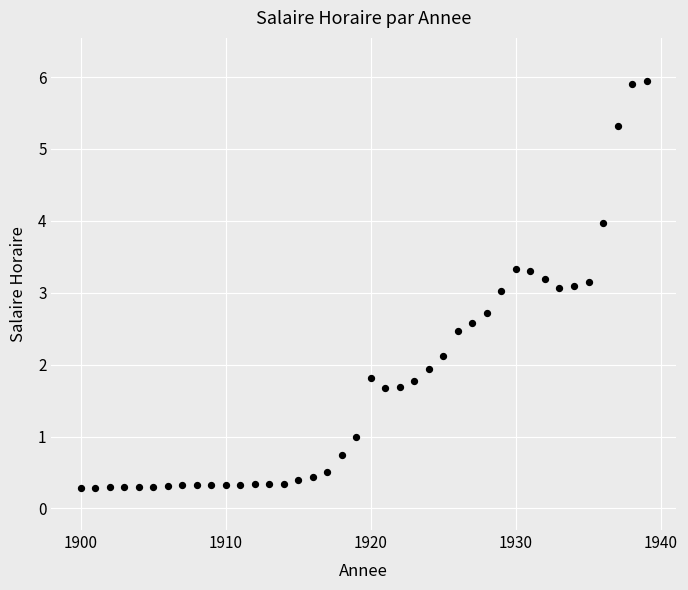

What is the range of Y values (max minus min)?

5.7